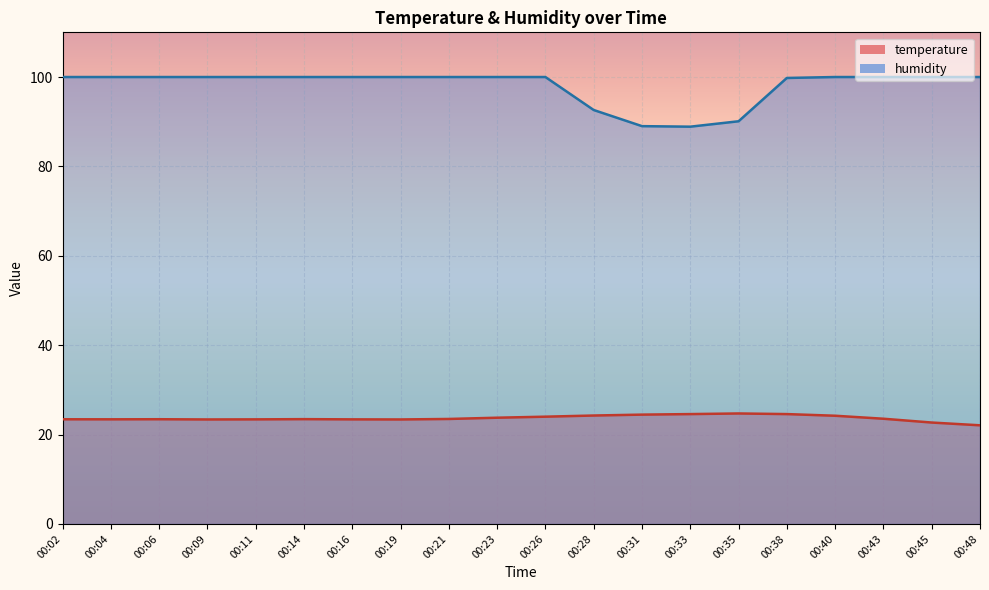

At which category is the sum across all series the highest?

00:38